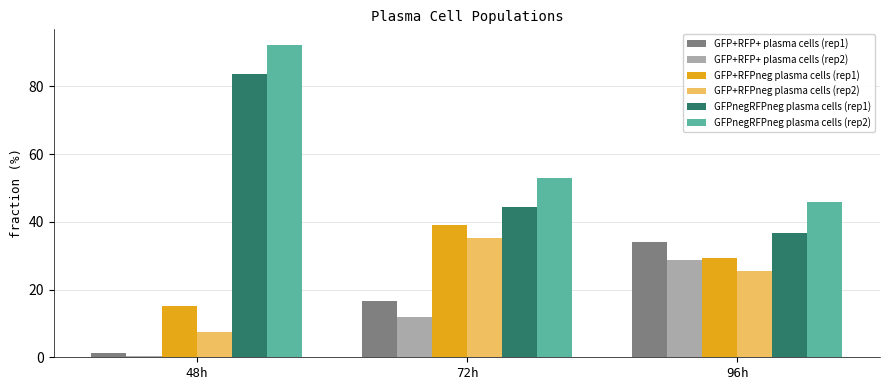

At which category does the chart reach its peak across all series?

48h